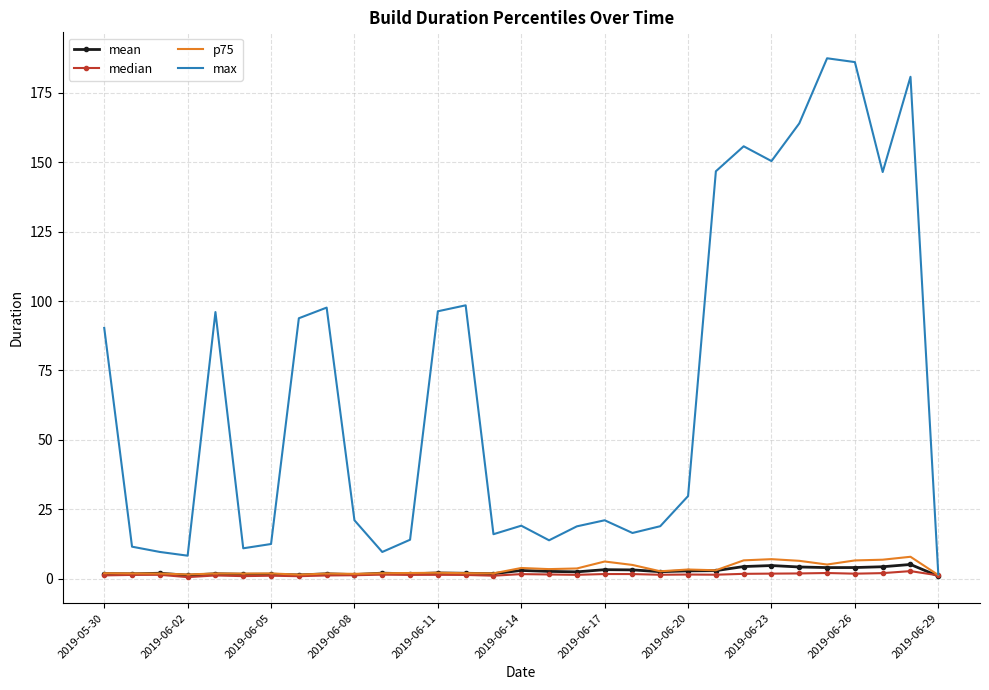

What is the highest value of the mean series?

5.2